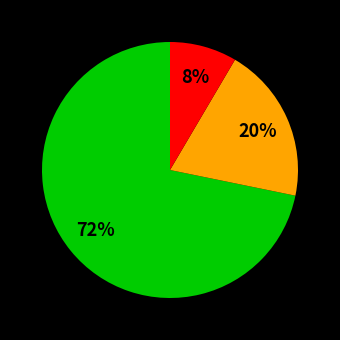

Is there a majority slice in this chart?

Yes